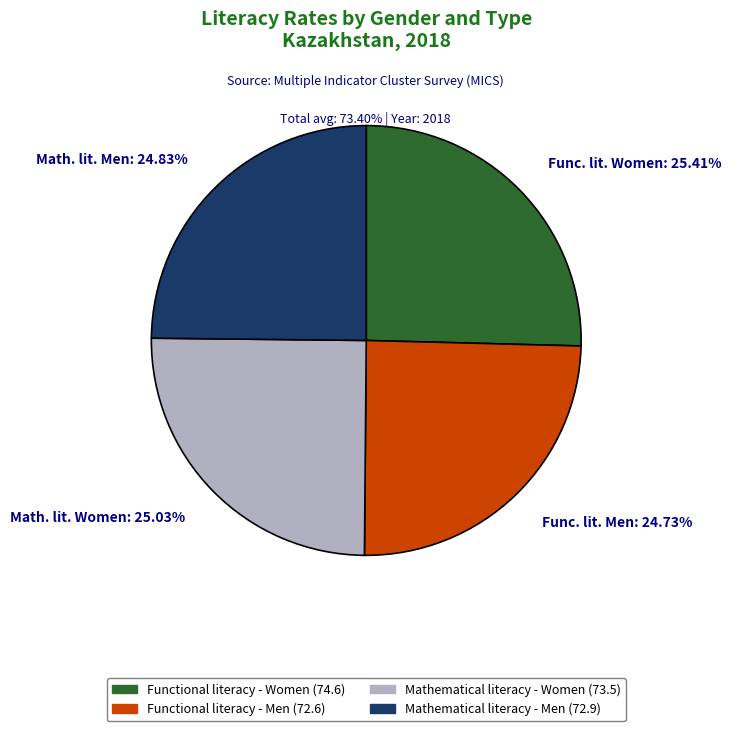

Do Math. lit. Men: 24.83% and Func. lit. Women: 25.41% together represent more than half of the pie?

Yes